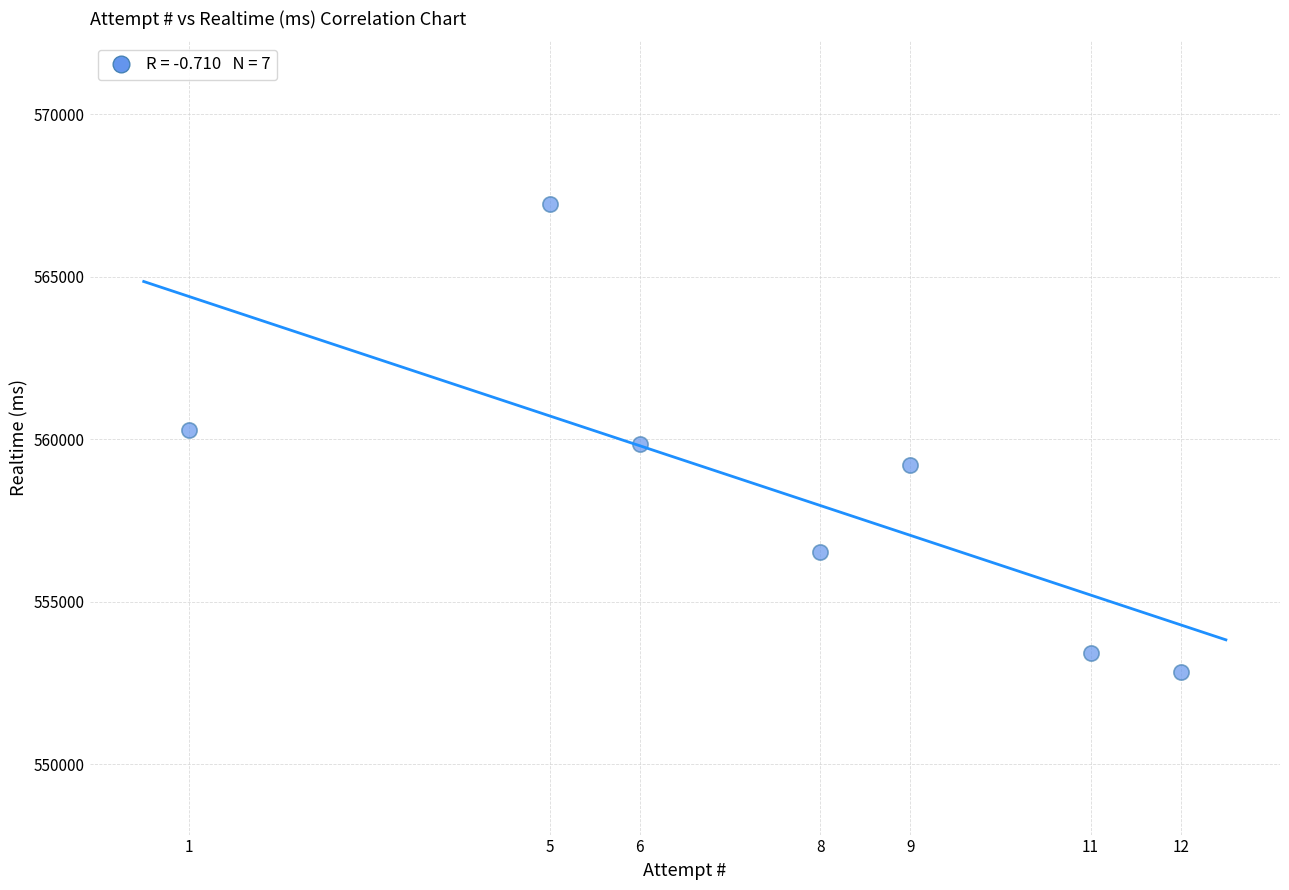

What is the average X value?

7